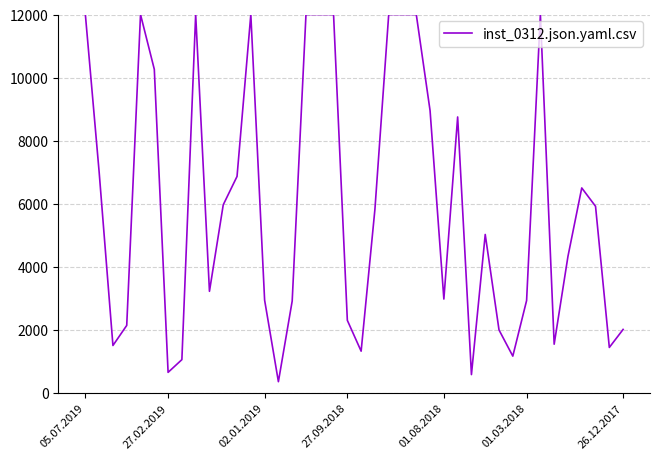

What is the difference between the maximum and minimum values?

11648.0